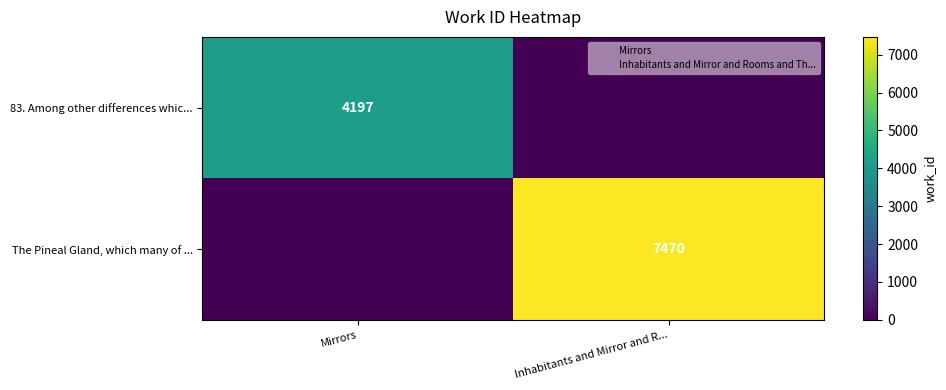

Which series has the largest range (max minus min)?

The Pineal Gland, which many of ...